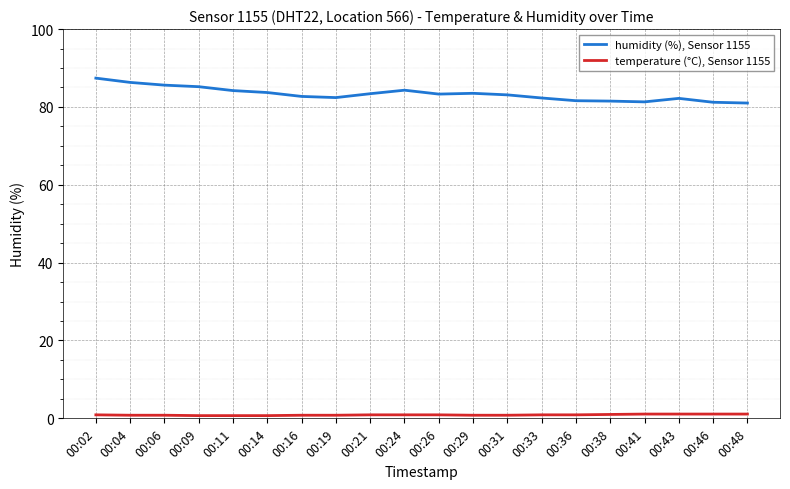

Rank the series by their maximum value, from lowest to highest.

temperature (°C), Sensor 1155, humidity (%), Sensor 1155